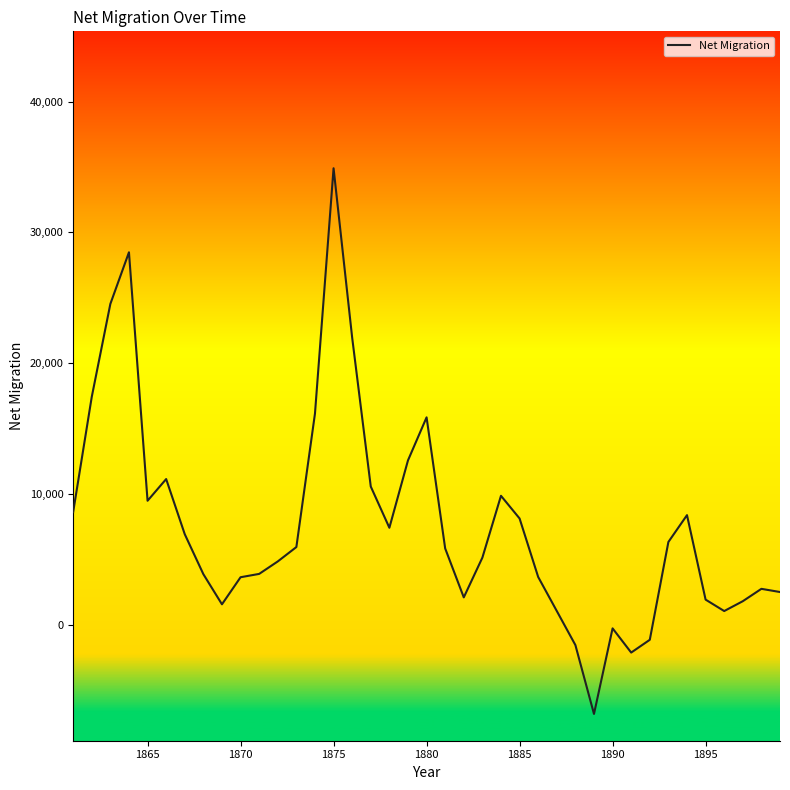

What is the maximum value shown in the chart?

34897.0